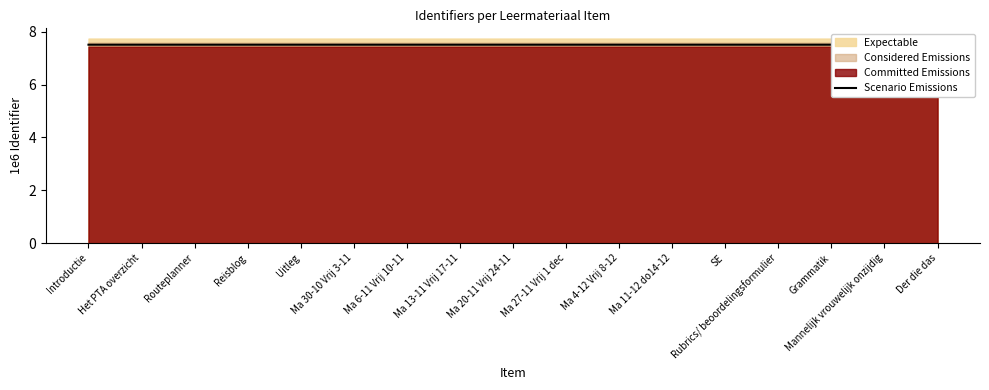

Is it true that the value at Ma 6-11 Vrij 10-11 is 2.4?

False